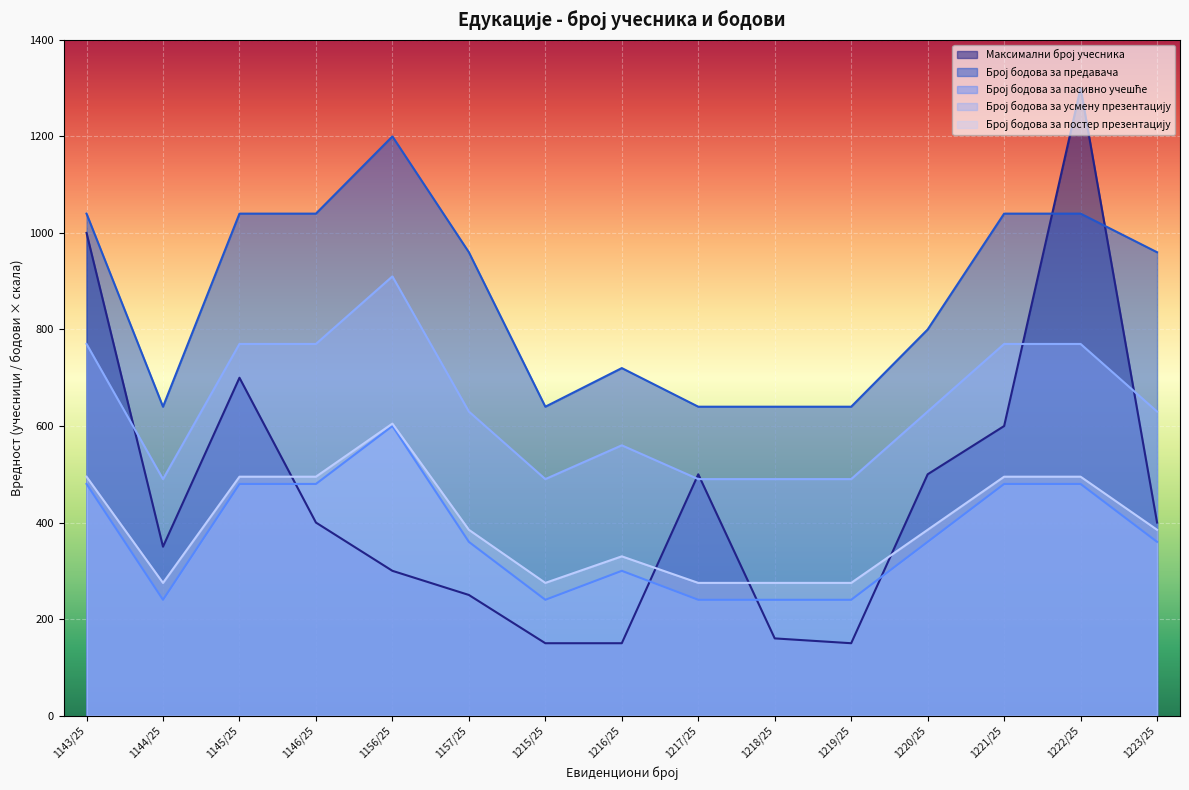

What is the difference between the maximum and minimum values in the Број бодова за пасивно учешће series?

360